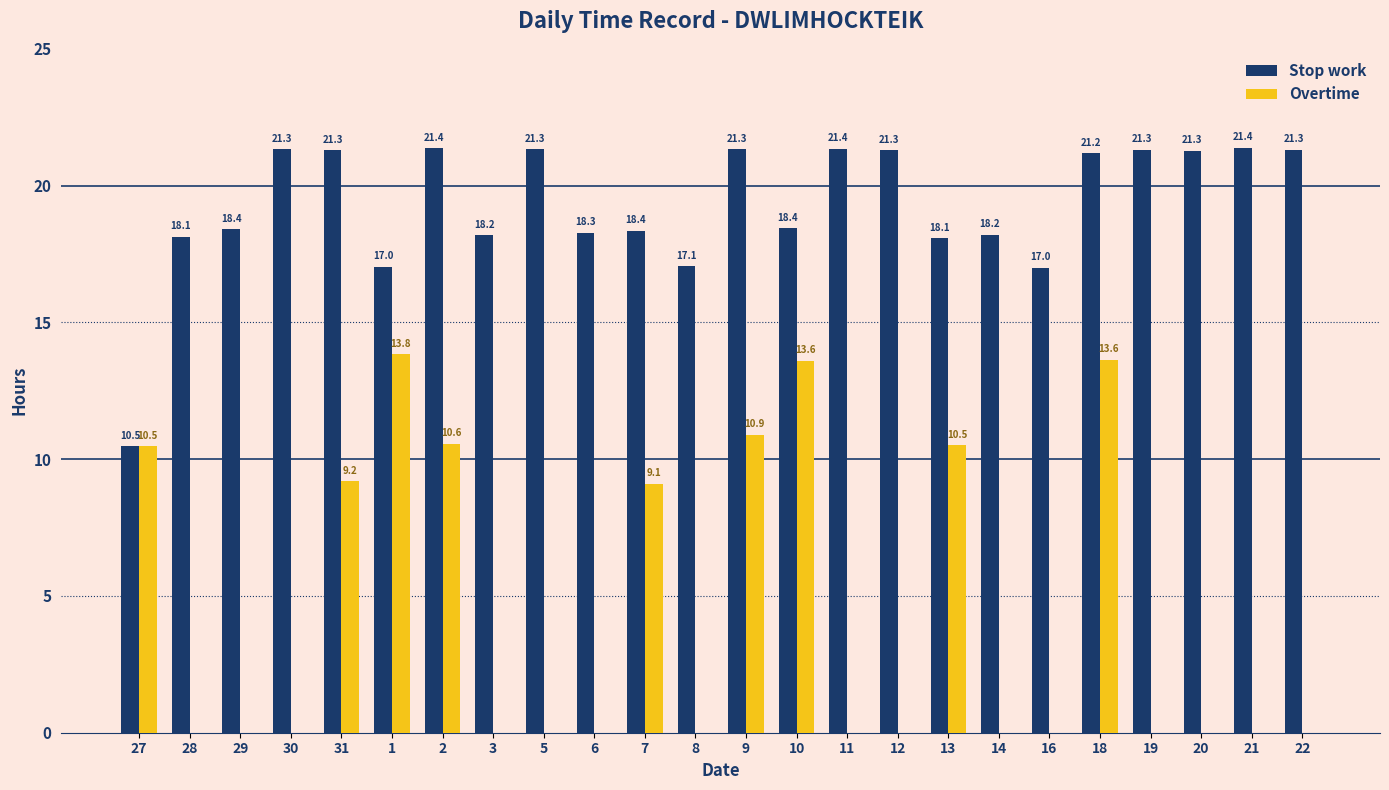

What is the total value across all series at 9?

32.2